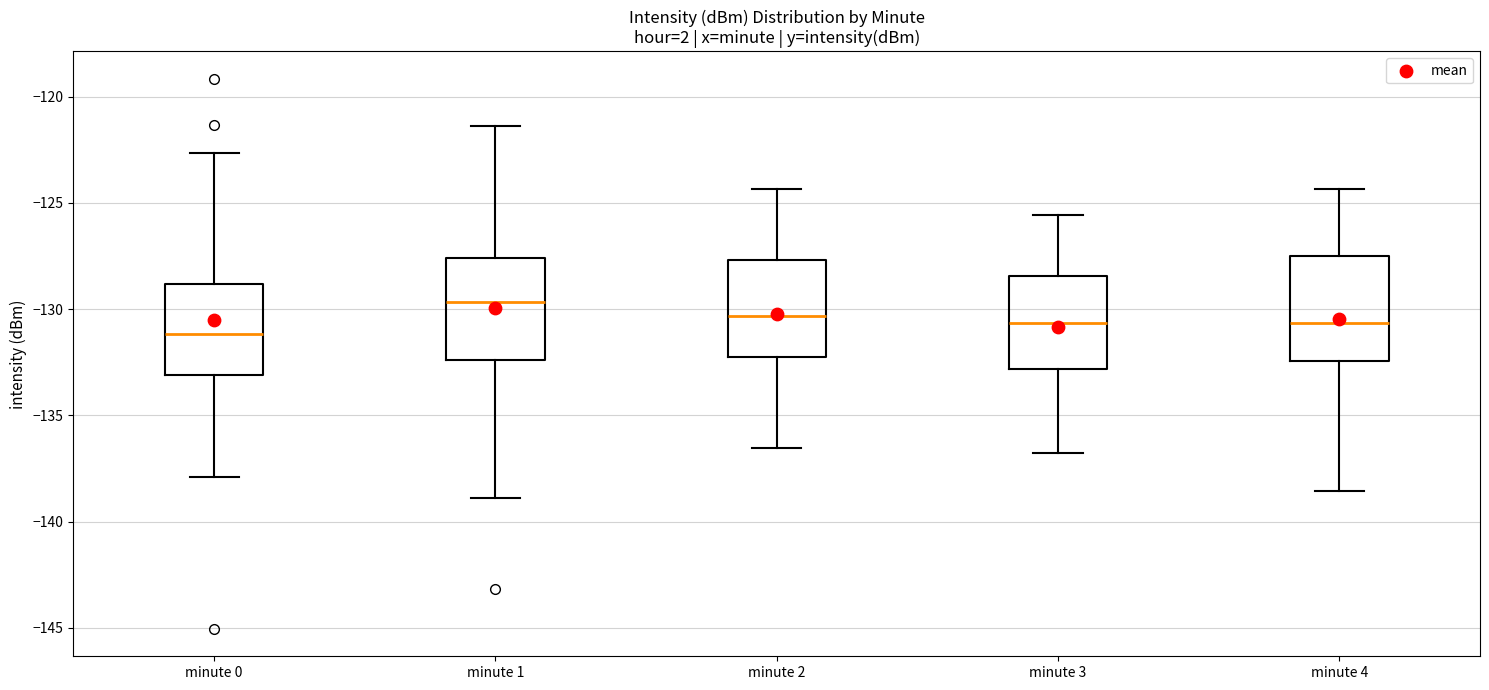

Reading left to right, transcribe this box plot: for each box, give where its median line is, the range the box spans, and where its two whiskers end, as read against the y-axis. The values are not printed on the chart, so give them approximately, as read against the axis.

minute 0: median -131.0, box -133.0 to -129.0, whiskers -138.0 to -122.5
minute 1: median -129.5, box -132.5 to -127.5, whiskers -139.0 to -121.5
minute 2: median -130.5, box -132.0 to -127.5, whiskers -136.5 to -124.5
minute 3: median -130.5, box -133.0 to -128.5, whiskers -137.0 to -125.5
minute 4: median -130.5, box -132.5 to -127.5, whiskers -138.5 to -124.5